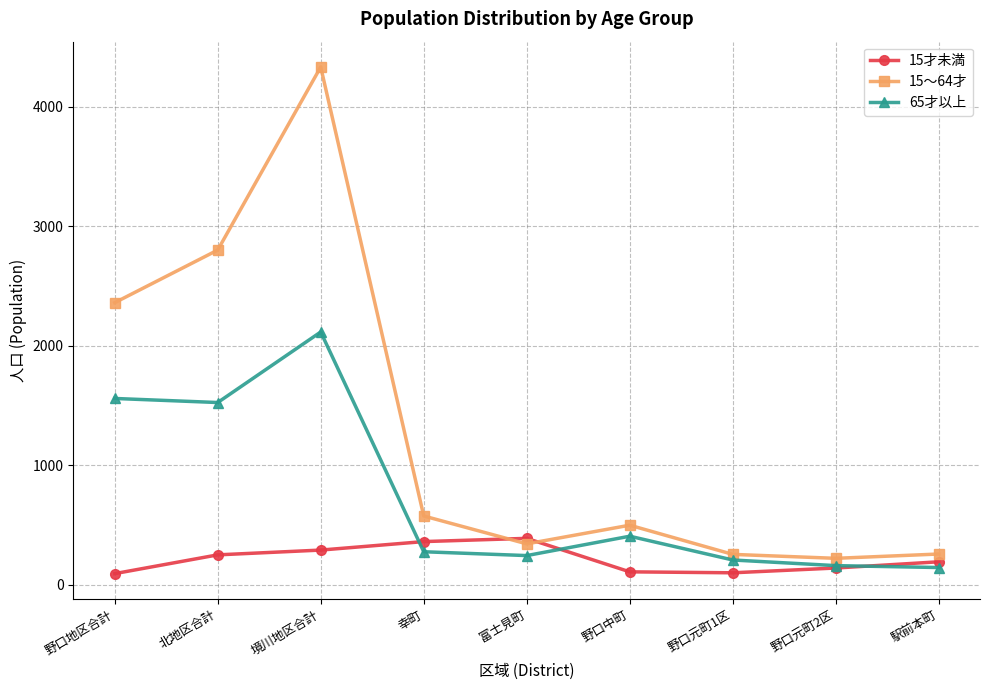

Where is 15～64才 nearest to the value 2276?

野口地区合計